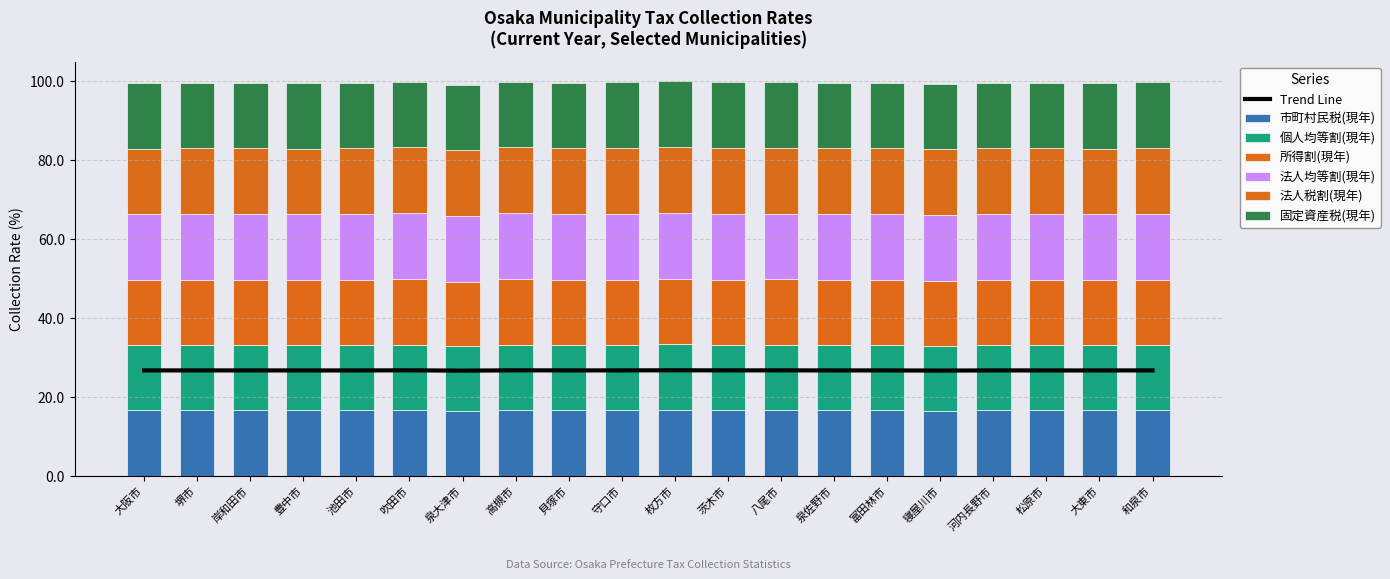

What is the average value of the 所得割(現年) series?

16.5